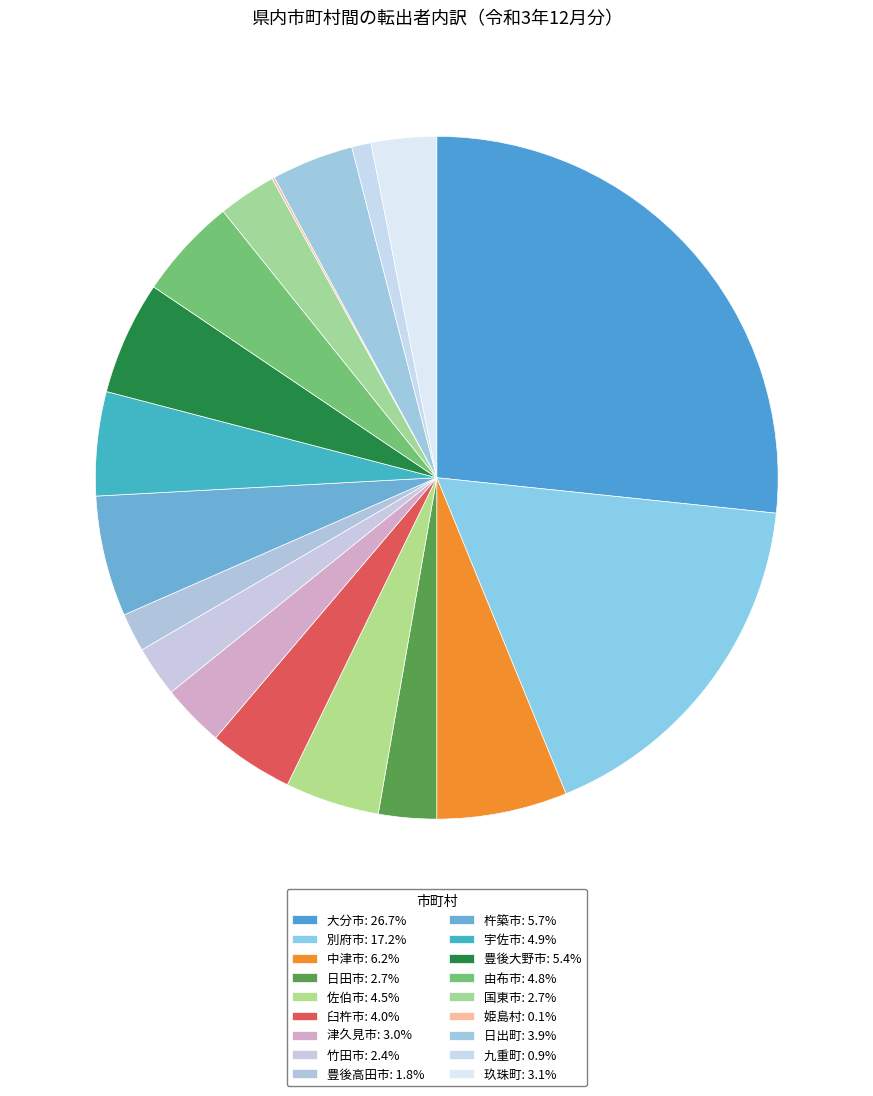

How many slices are in this pie chart?

18